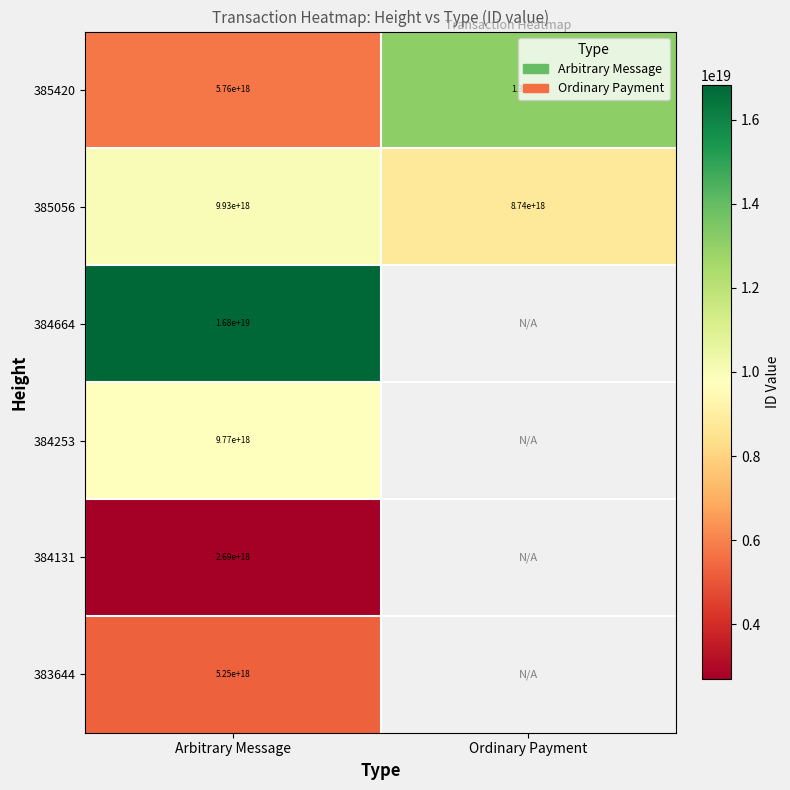

The value of 384664 at Arbitrary Message is 11516232092065241088. True or false?

False